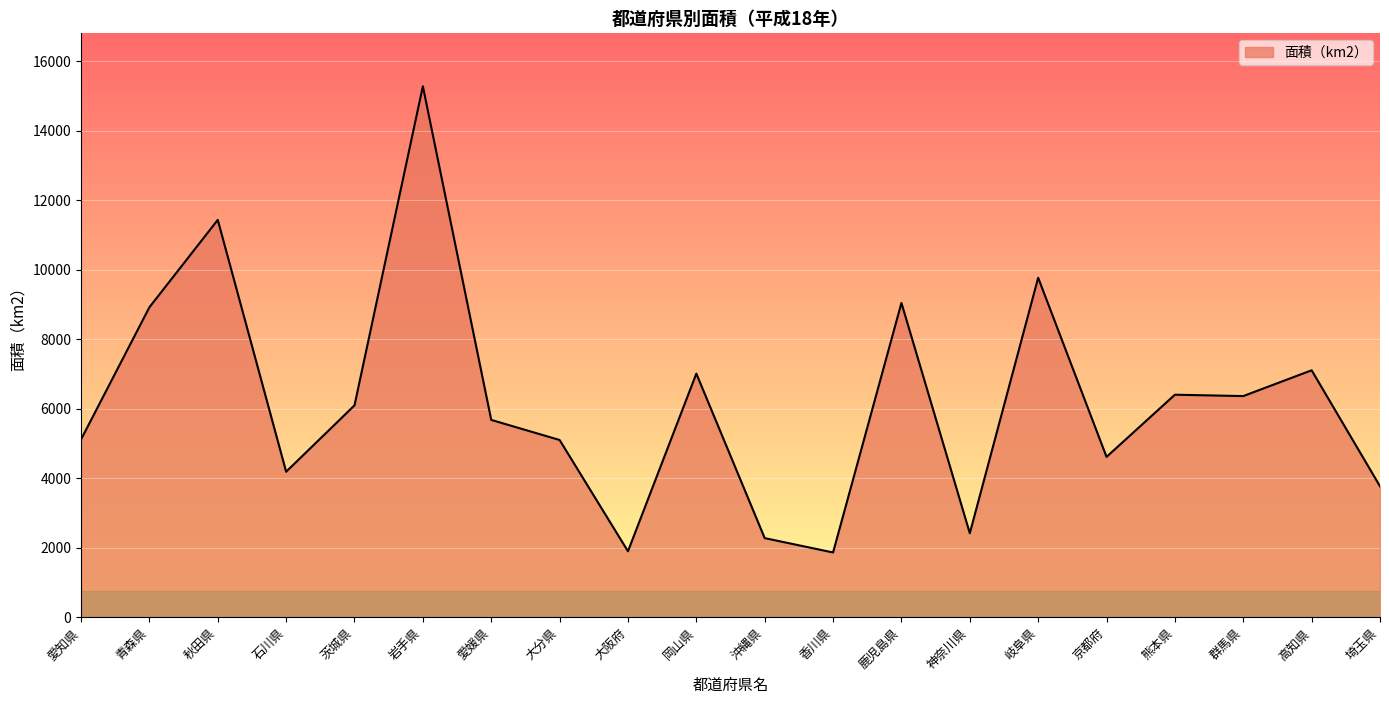

The chart shows a value of 1896.8 at 大阪府. True or false?

True